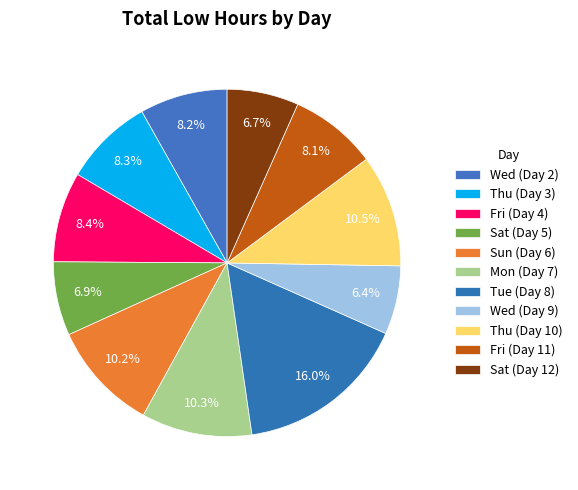

How many slices are in this pie chart?

11